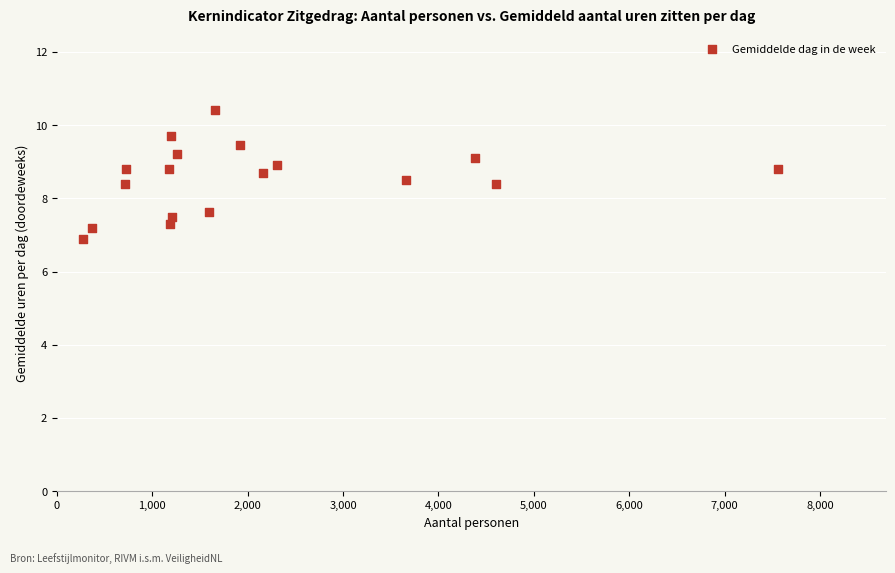

What is the range of Y values (max minus min)?

3.5